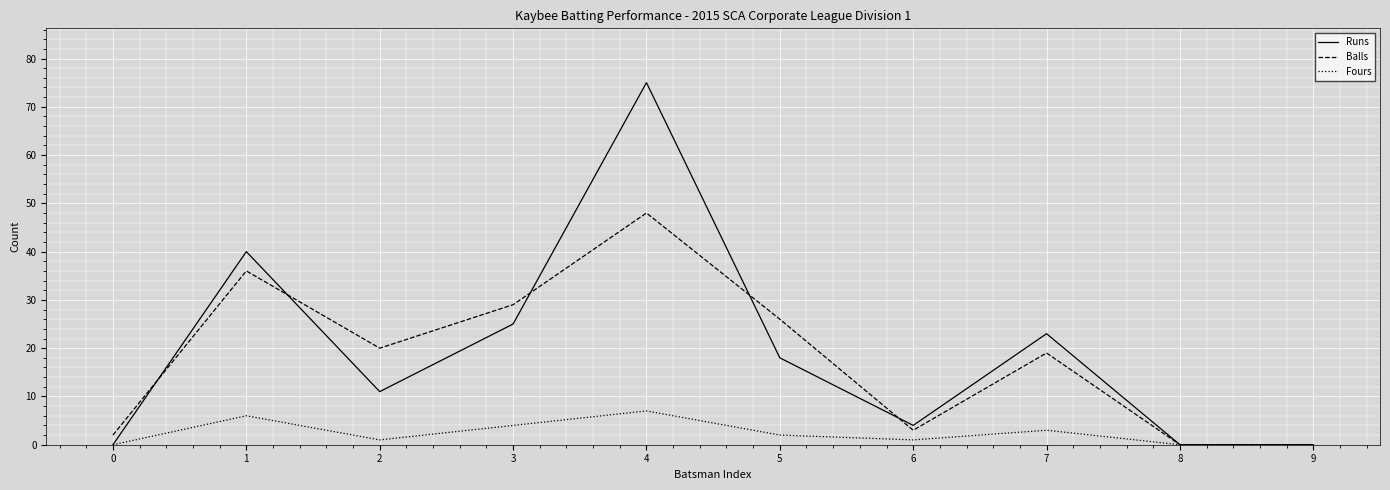

Reading left to right, what are all the values shown in this chart?

Runs: 0	40	11	25	75	18	4	23	0	0
Balls: 2	36	20	29	48	26	3	19	0	0
Fours: 0	6	1	4	7	2	1	3	0	0